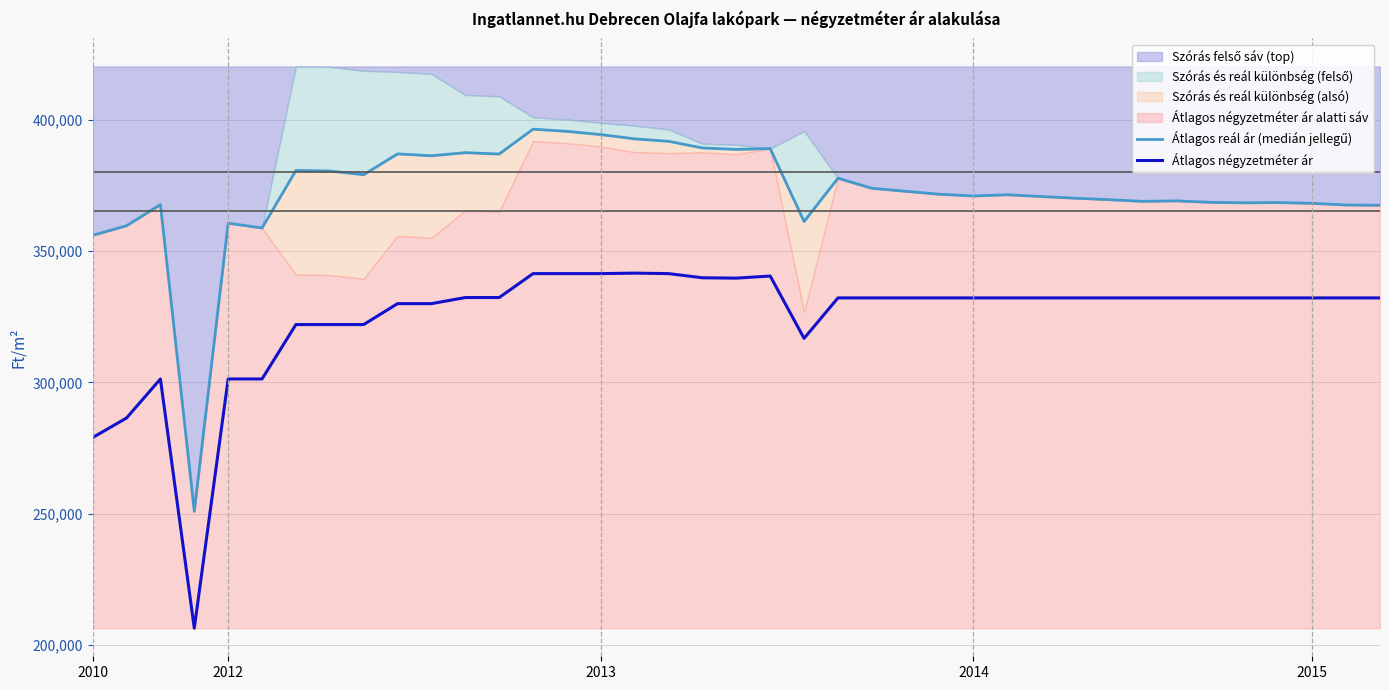

What is the highest value of the Átlagos négyzetméter ár series?

341579